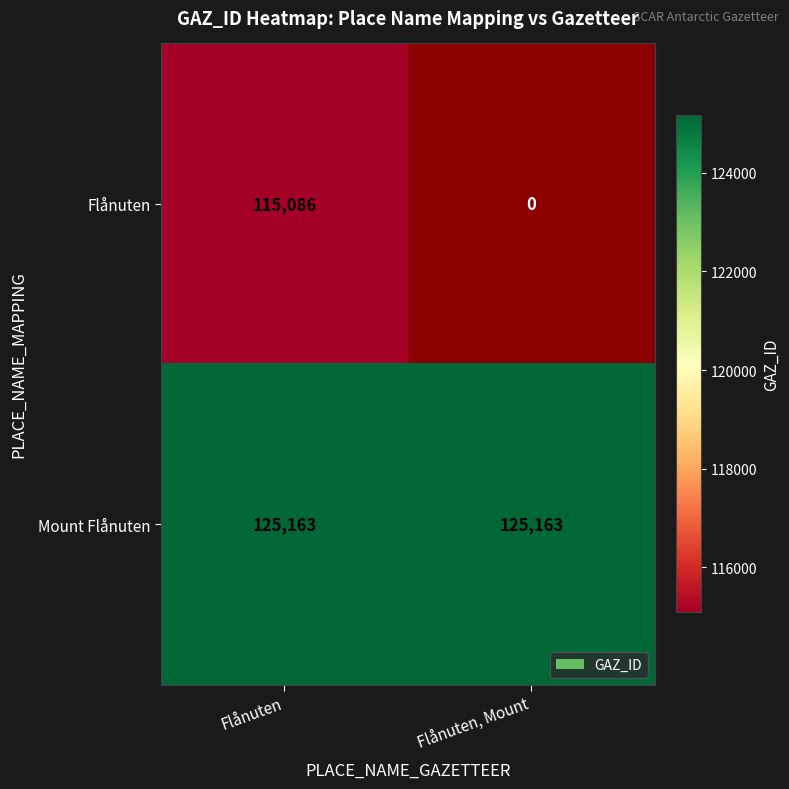

At Flånuten, list the series in order from largest to smallest.

Mount Flånuten, Flånuten